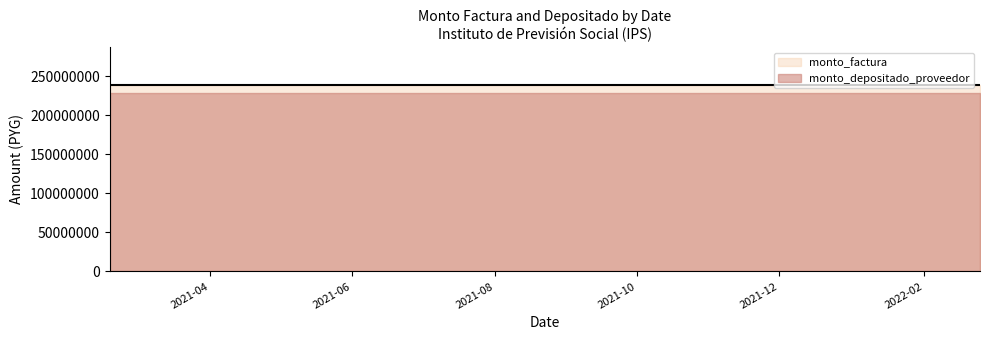

What position from the left is 2022-02-25?

4